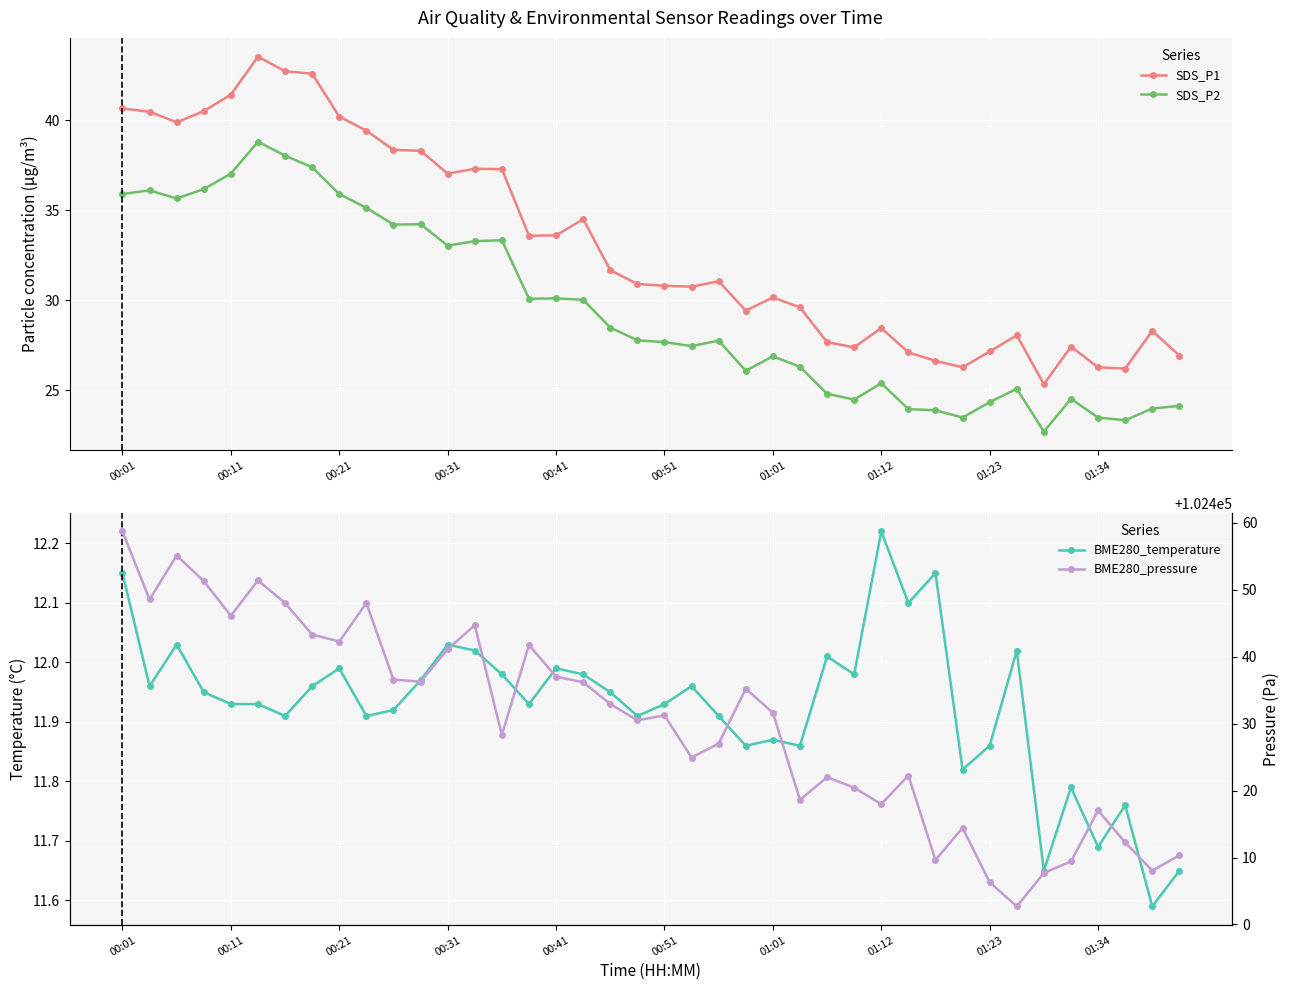

True or false: SDS_P1 has more than 0 interior local peaks.

True